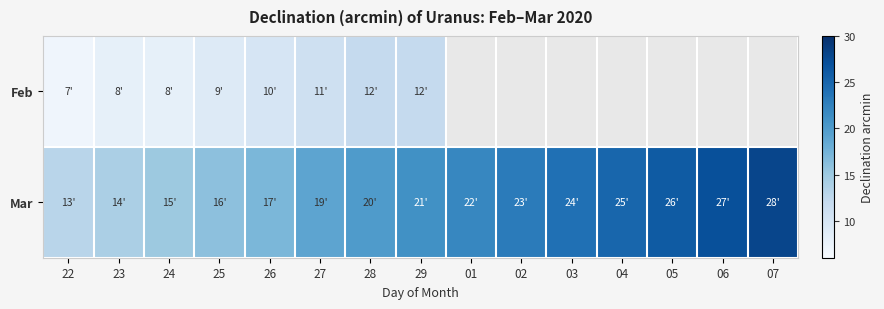

Which series has the largest range (max minus min)?

Mar